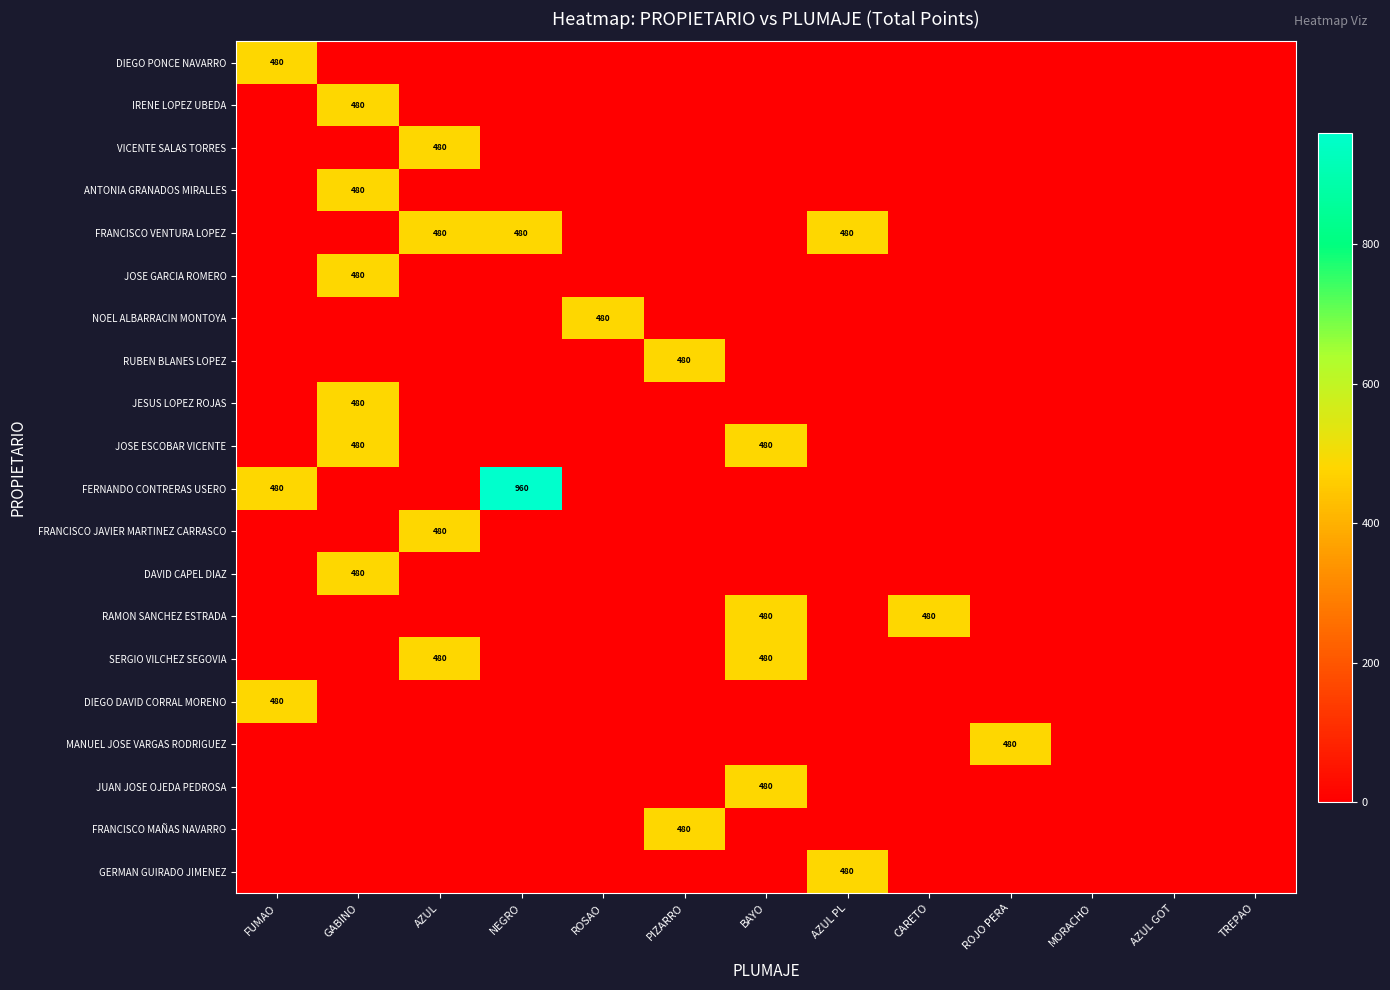

Which category has the highest value across all series?

NEGRO